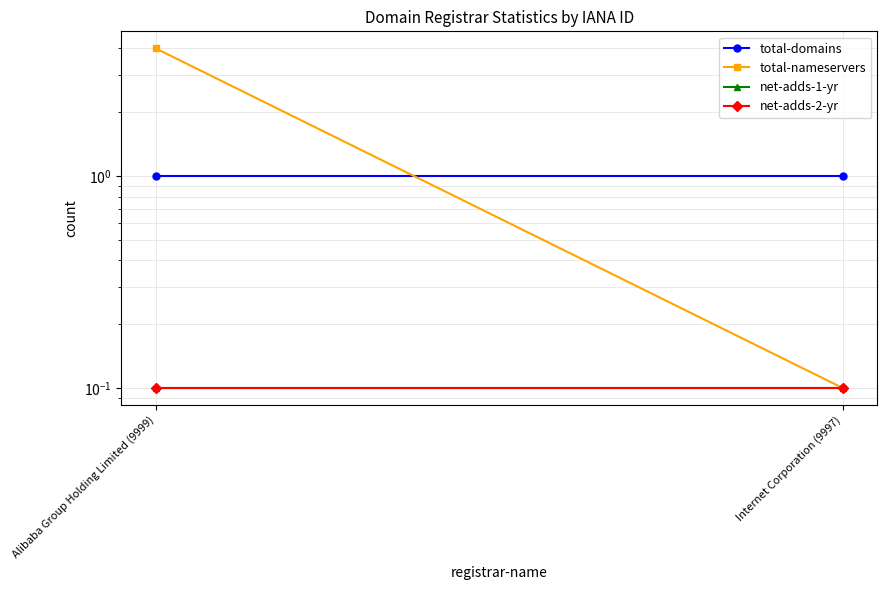

Is it true that total-nameservers equals 0.1 at Internet Corporation (9997)?

True